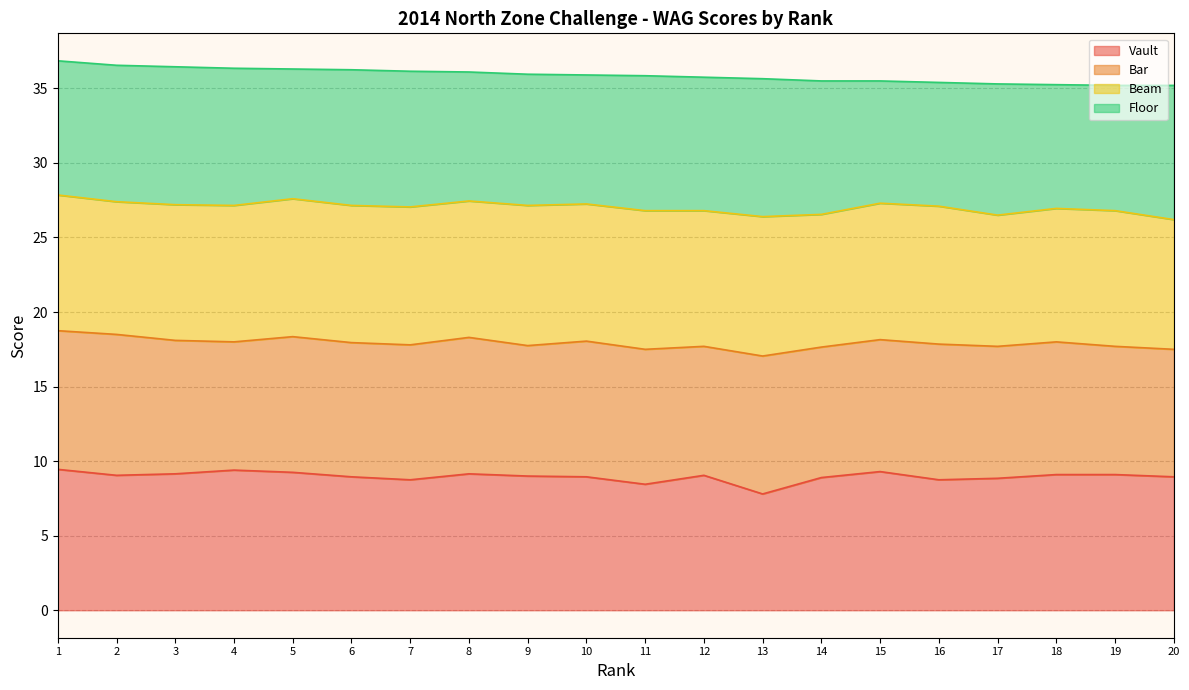

What is the total value across all series at 9?

36.0